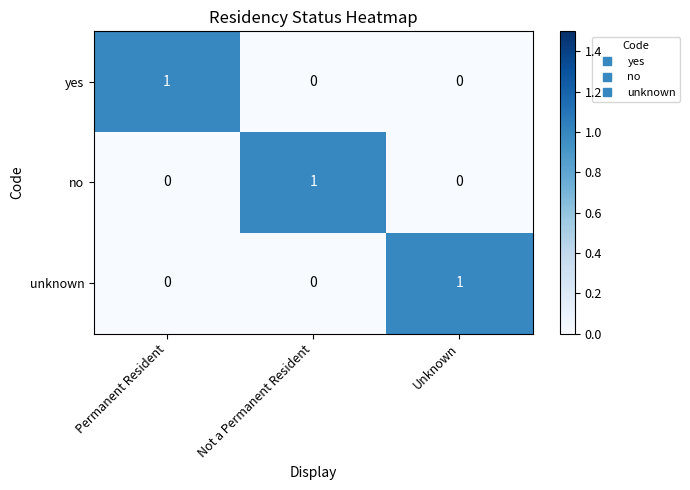

Is the value of unknown at Unknown greater than the value of yes at Unknown?

Yes